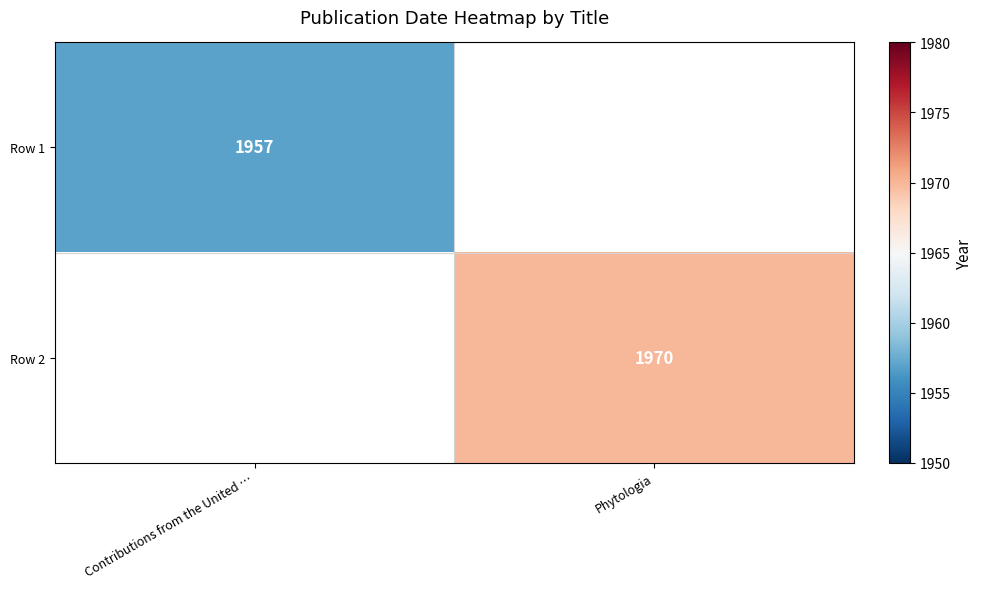

The Row 2 series shows 2716 at Phytologia. True or false?

False